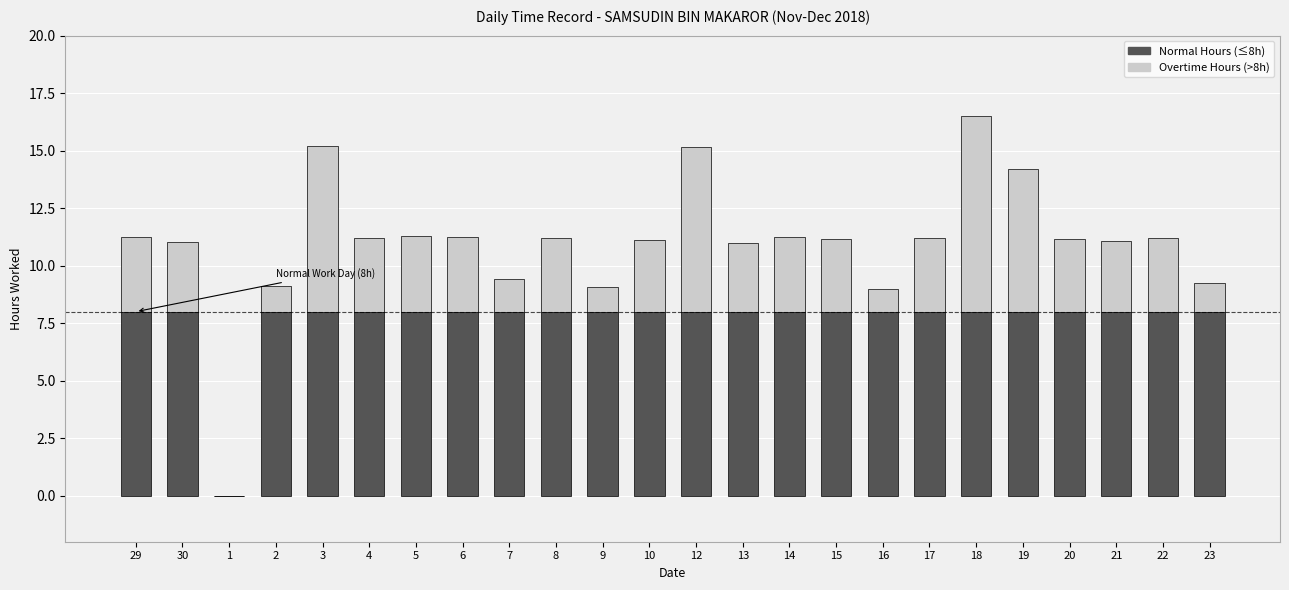

What is the maximum value for Normal Hours (≤8h)?

8.0